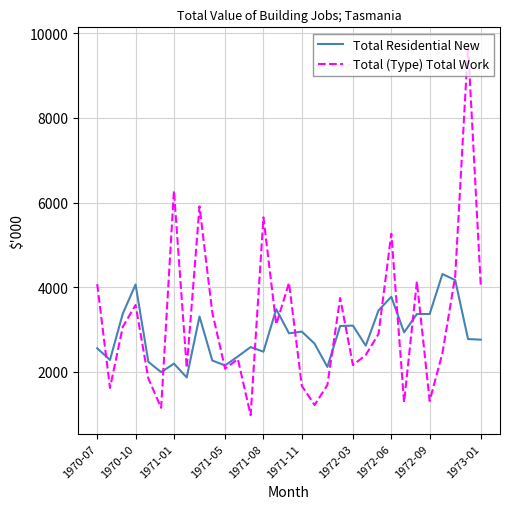

List the series in order of their peak value, highest first.

Total (Type) Total Work, Total Residential New